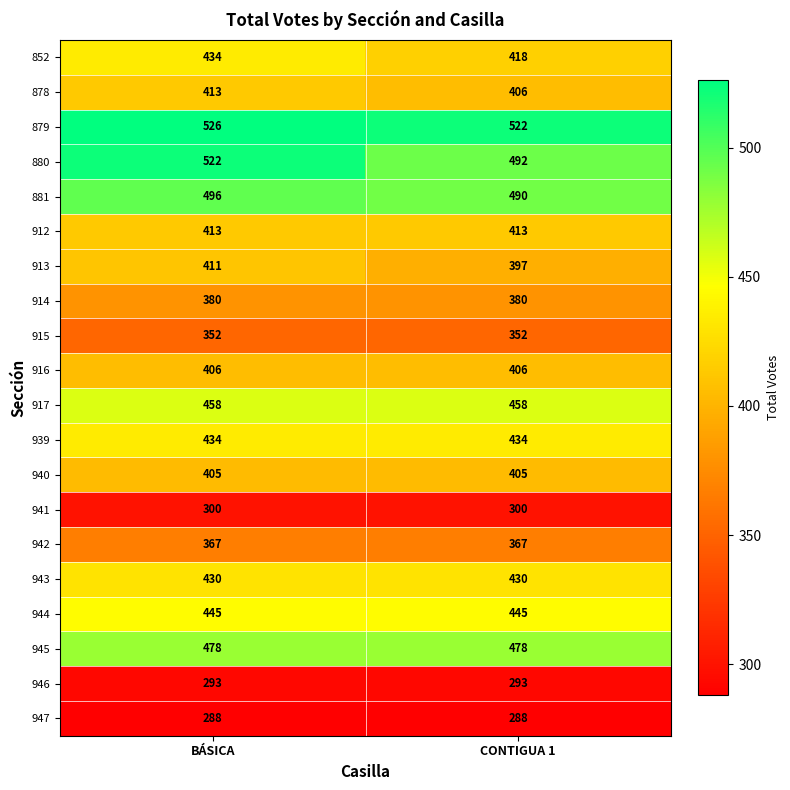

Read the 879 value at BÁSICA.

526